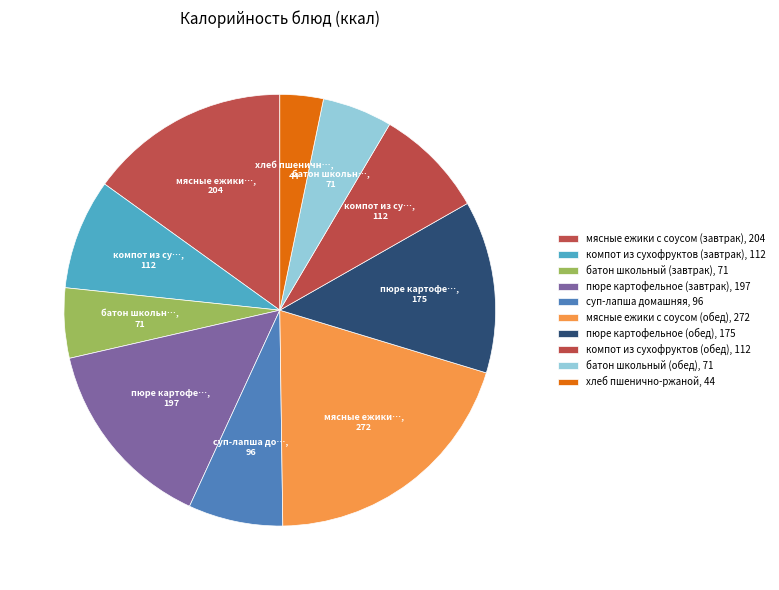

How many slices are in this pie chart?

10